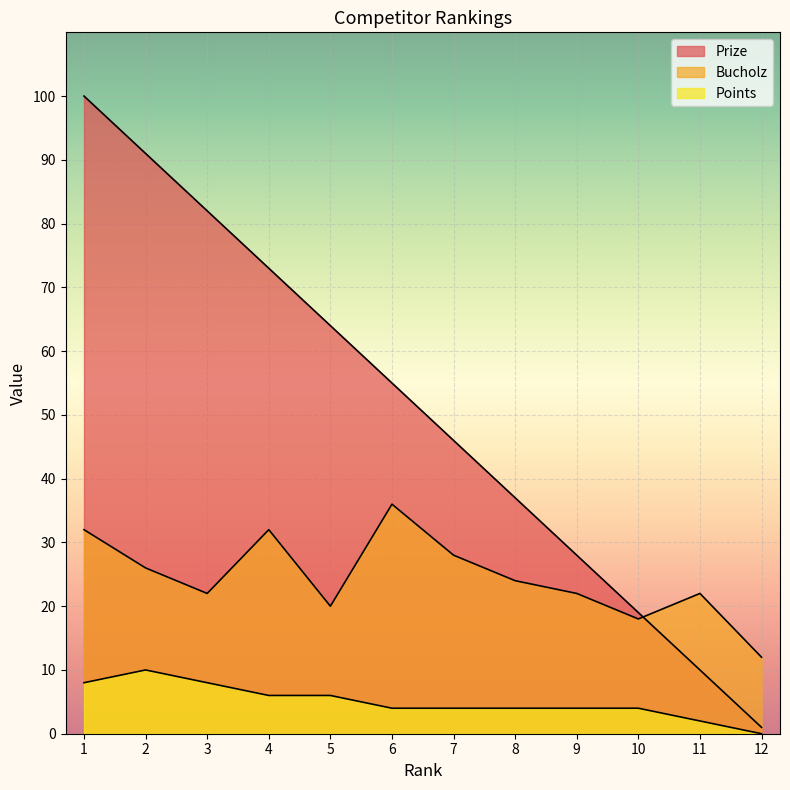

What is the lowest value of the Bucholz series?

12